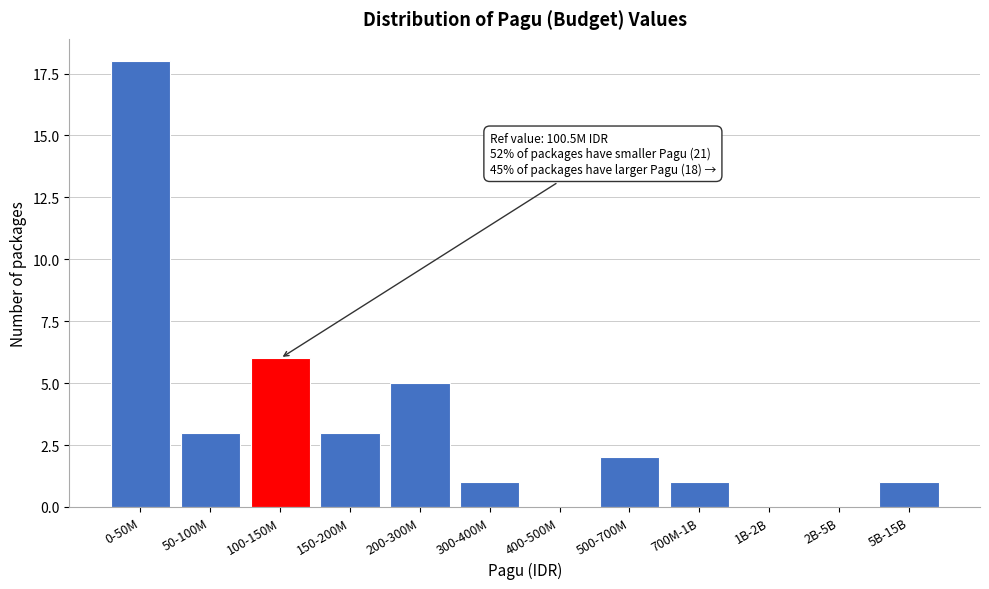

Reading left to right, transcribe all the data shown in this chart.

0-50M=18	50-100M=3	100-150M=6	150-200M=3	200-300M=5	300-400M=1	400-500M=0	500-700M=2	700M-1B=1	1B-2B=0	2B-5B=0	5B-15B=1